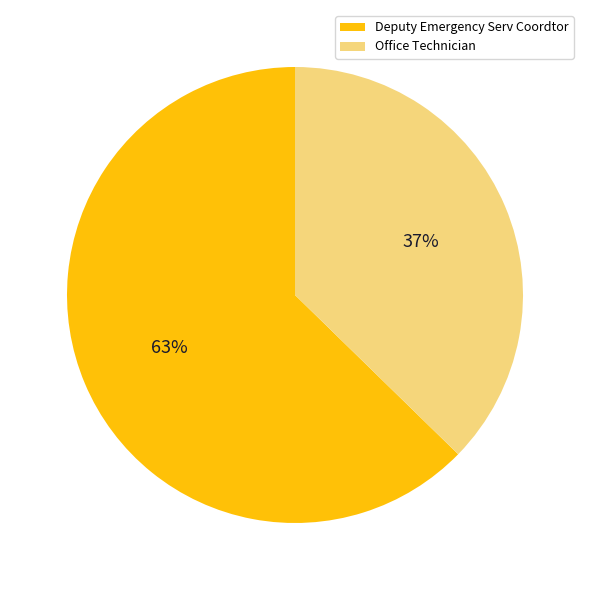

To the nearest percent, what is the average slice percentage?

50%